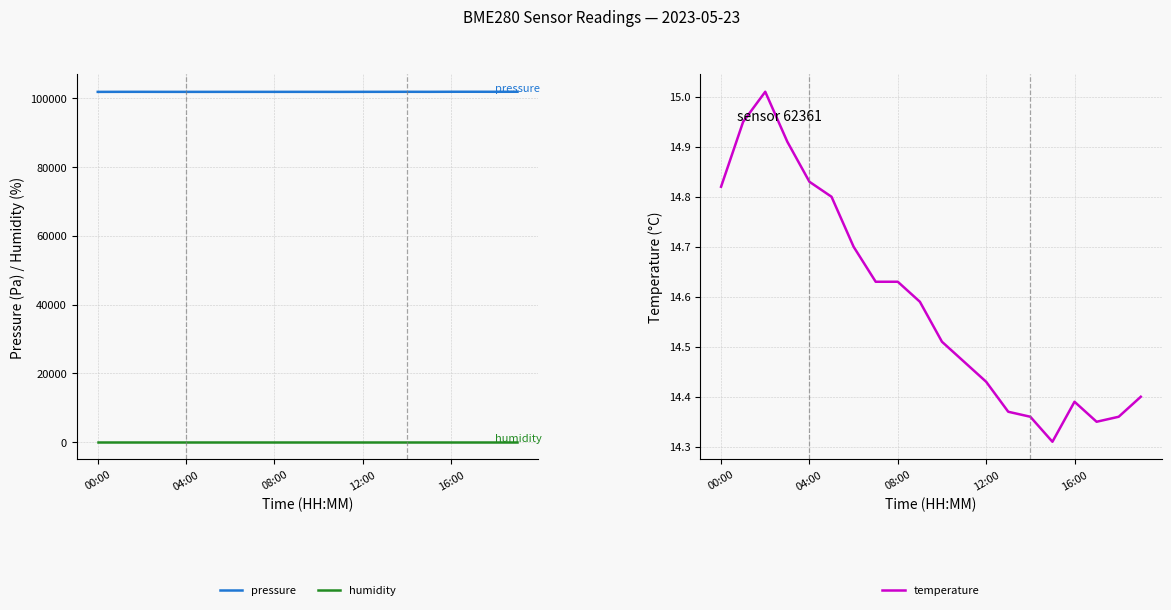

Does the chart display data point markers on the line(s)?

No